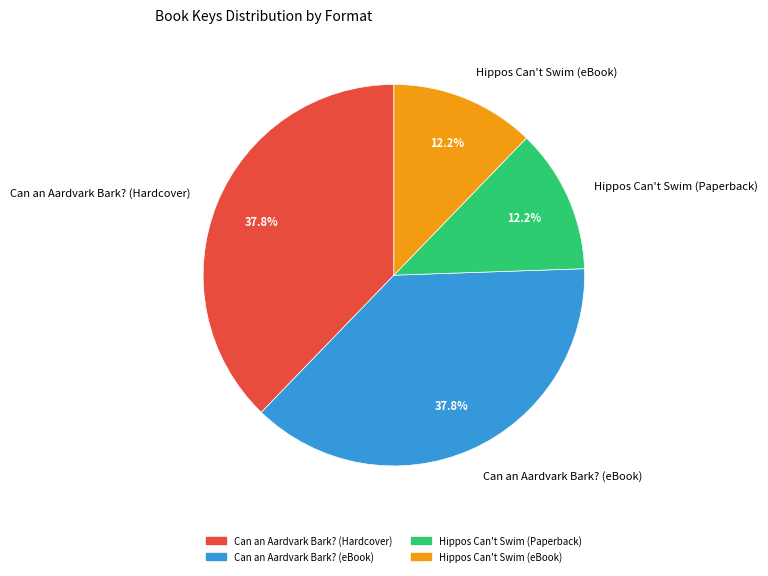

Between Hippos Can't Swim (Paperback) and Can an Aardvark Bark? (Hardcover), which is larger?

Can an Aardvark Bark? (Hardcover)